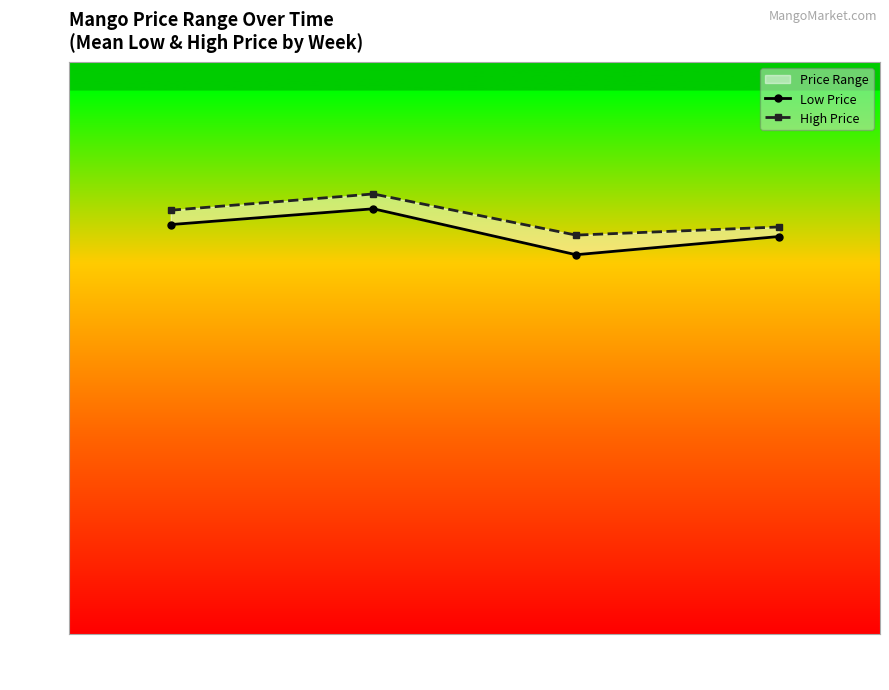

How many data points in Low Price are less than 8?

1